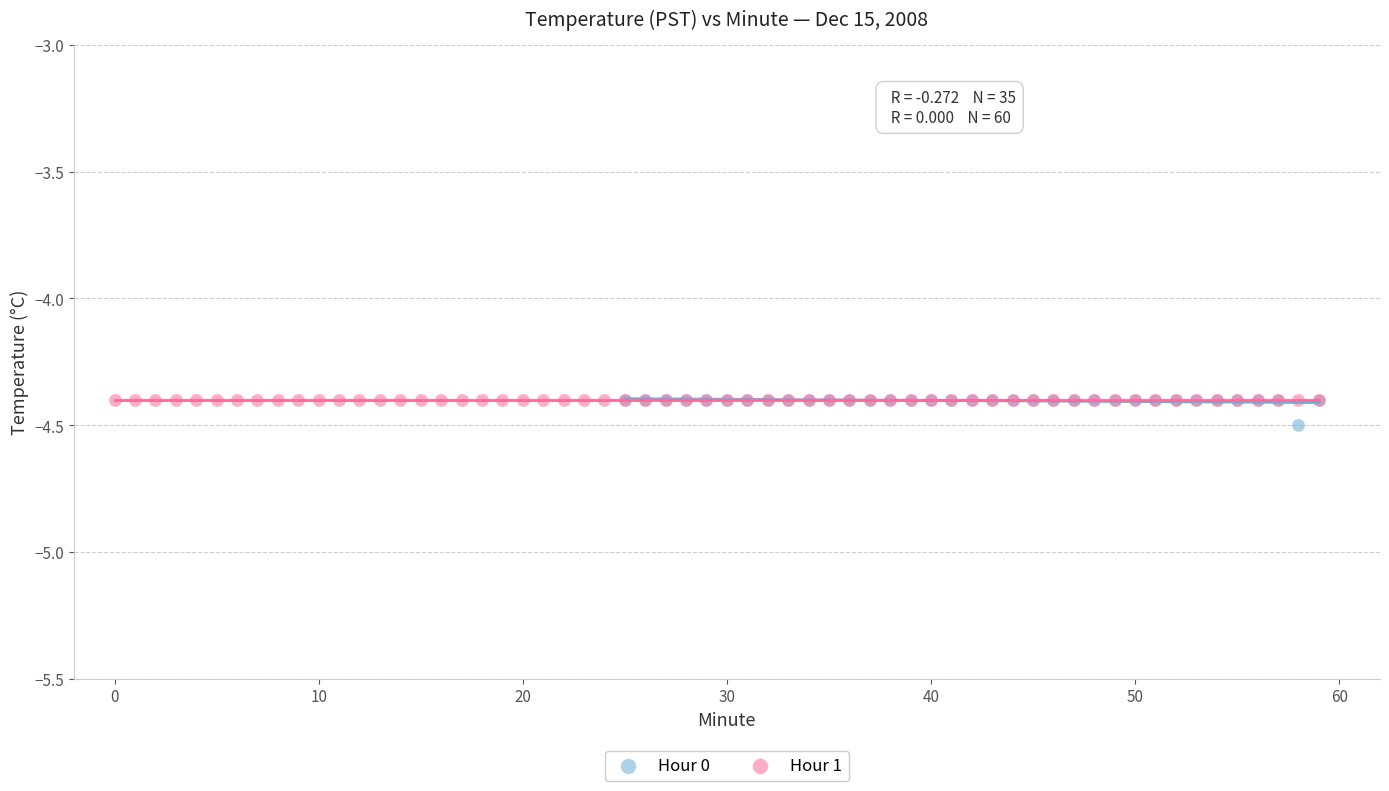

Which series reaches the minimum Y coordinate?

Hour 0